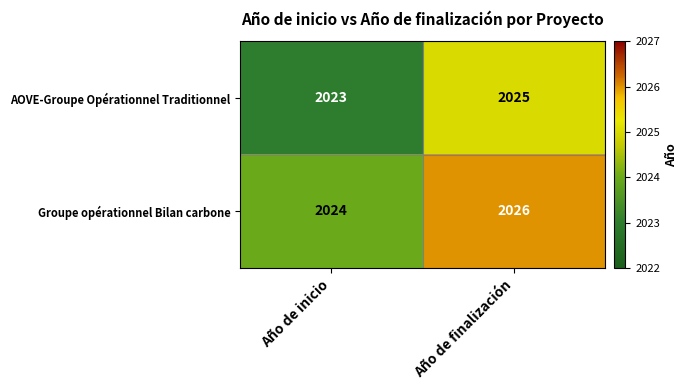

Reading right to left, transcribe all the data shown in this chart.

AOVE-Groupe Opérationnel Traditionnel: 2025	2023
Groupe opérationnel Bilan carbone: 2026	2024